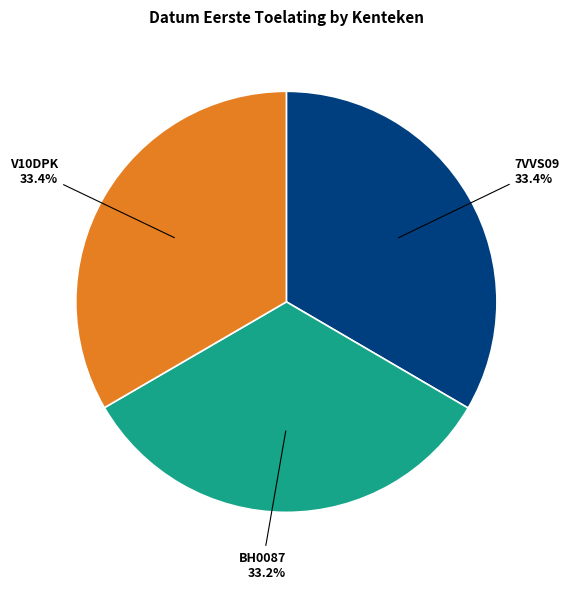

To the nearest percent, what is the average slice percentage?

33%